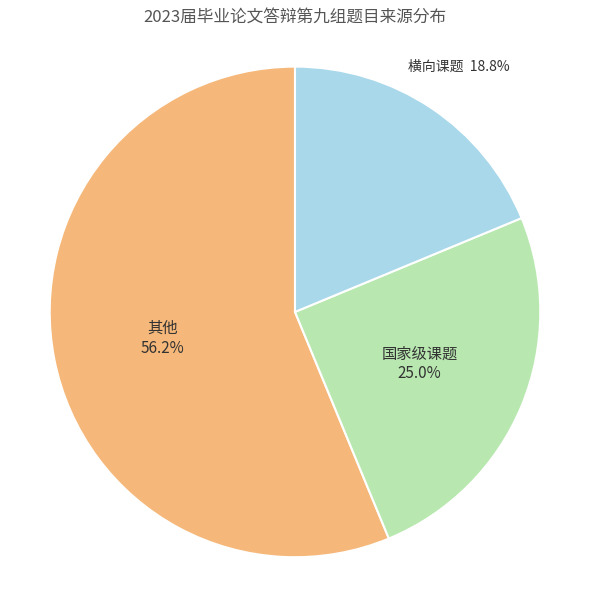

Is there a majority slice in this chart?

Yes